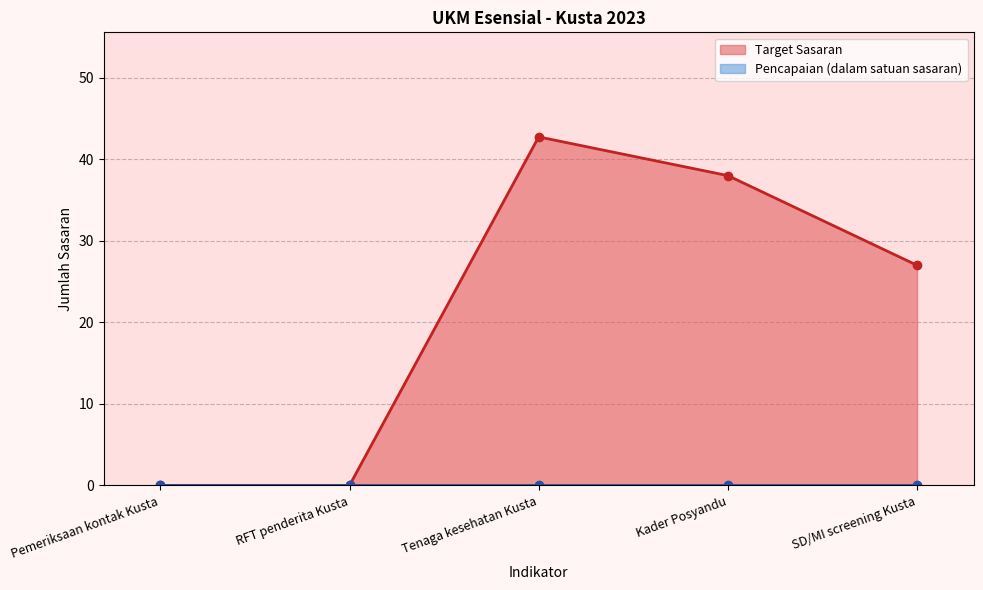

The value at SD/MI screening Kusta is 27.0. True or false?

True